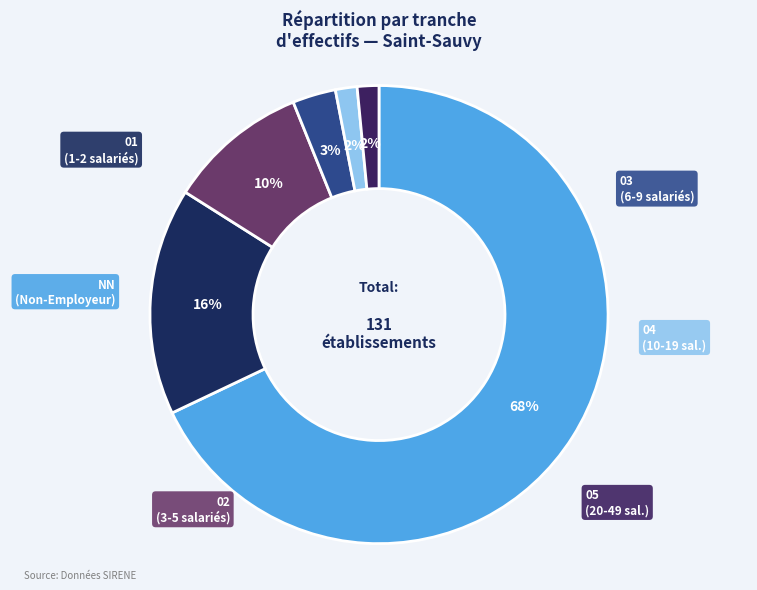

To the nearest percent, what portion does 01 represent?

16%